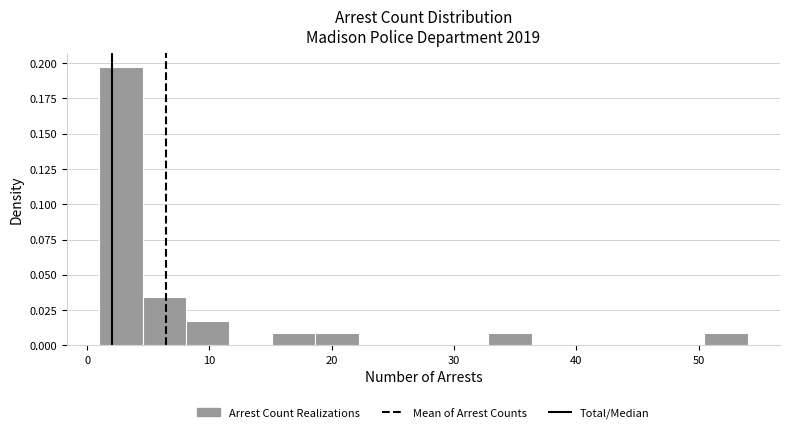

Around what value on the x-axis is the tallest bar? Give the approximate position of its centre, as read against the axis.

3